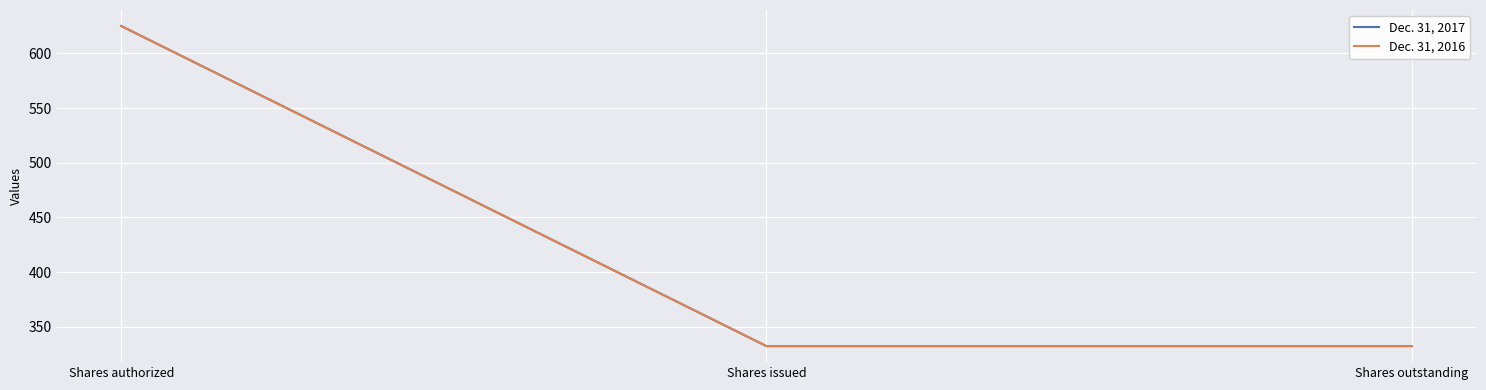

Which series has the widest spread of values?

Dec. 31, 2017